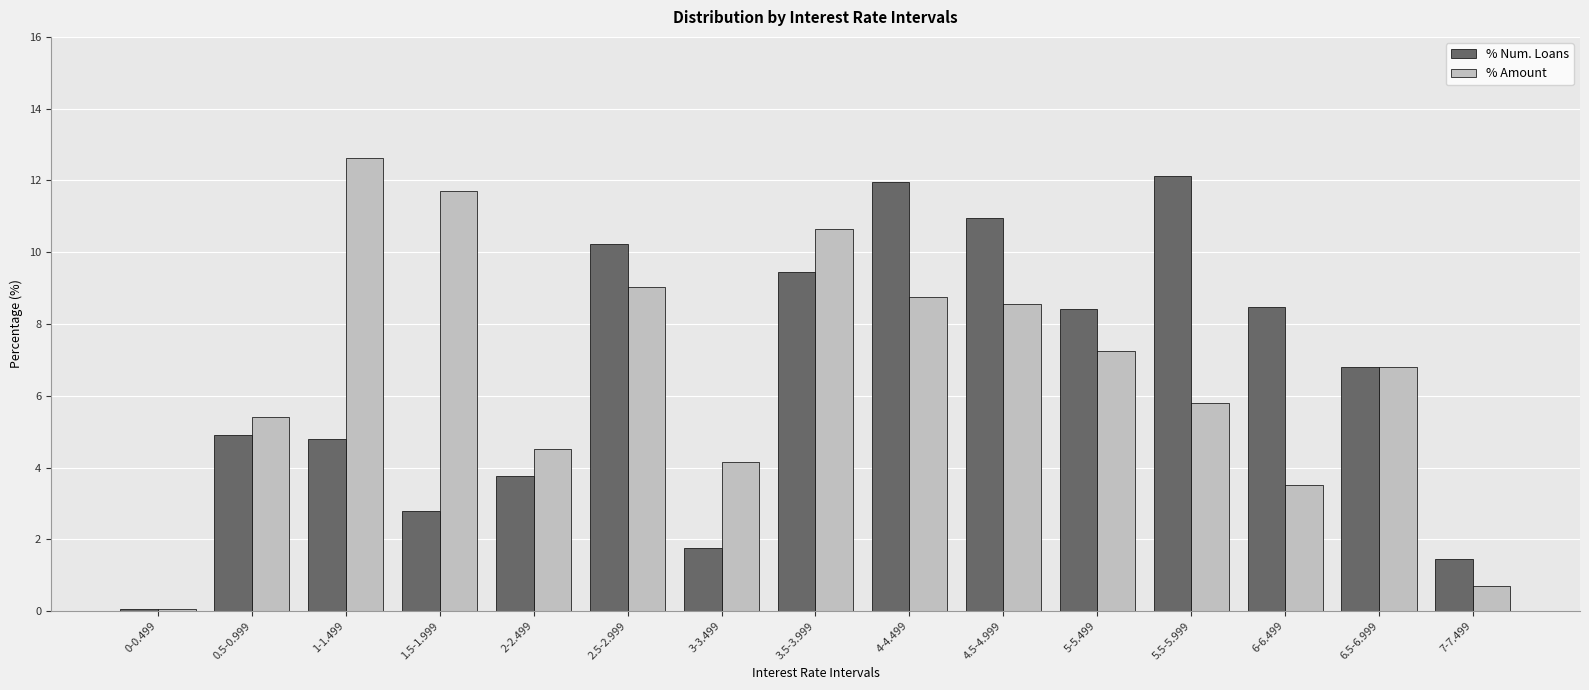

At which category is the sum across all series the highest?

4-4.499